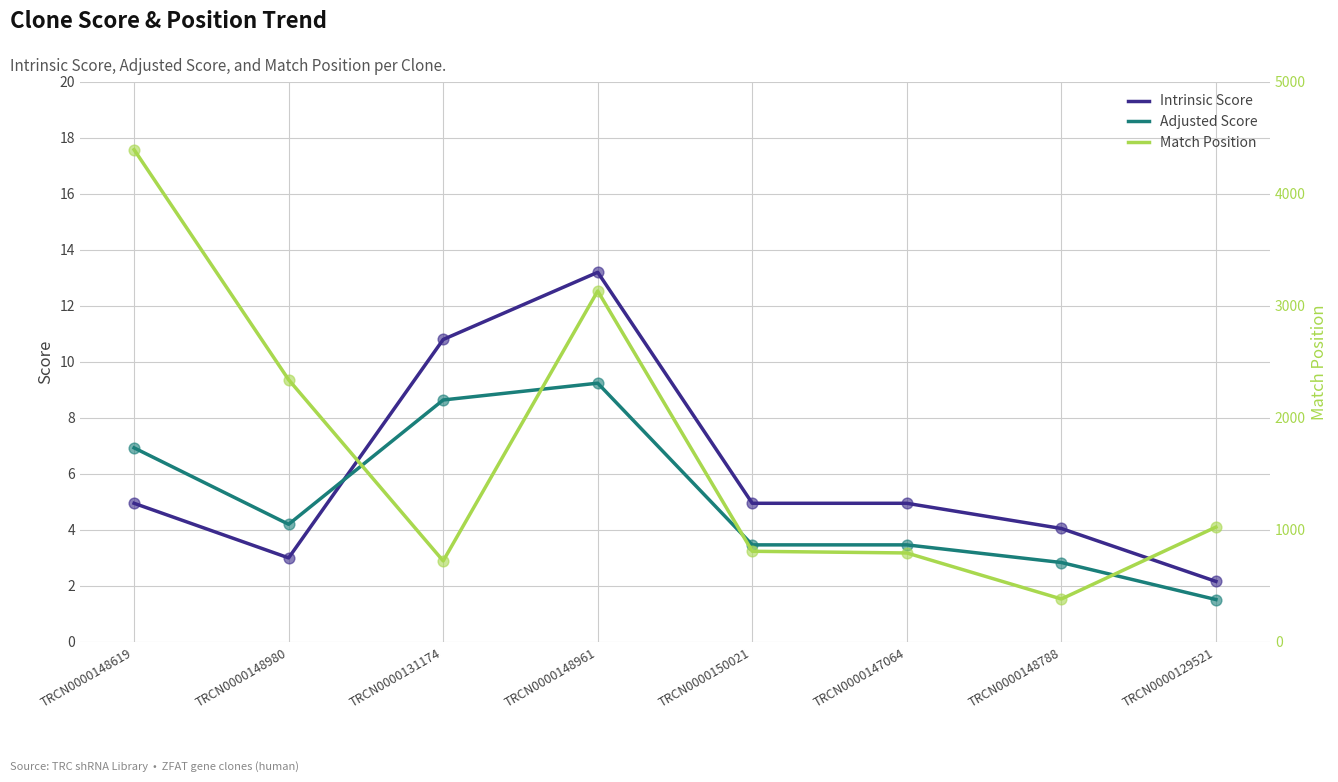

Which series has the largest Y range (max minus min)?

Match Position